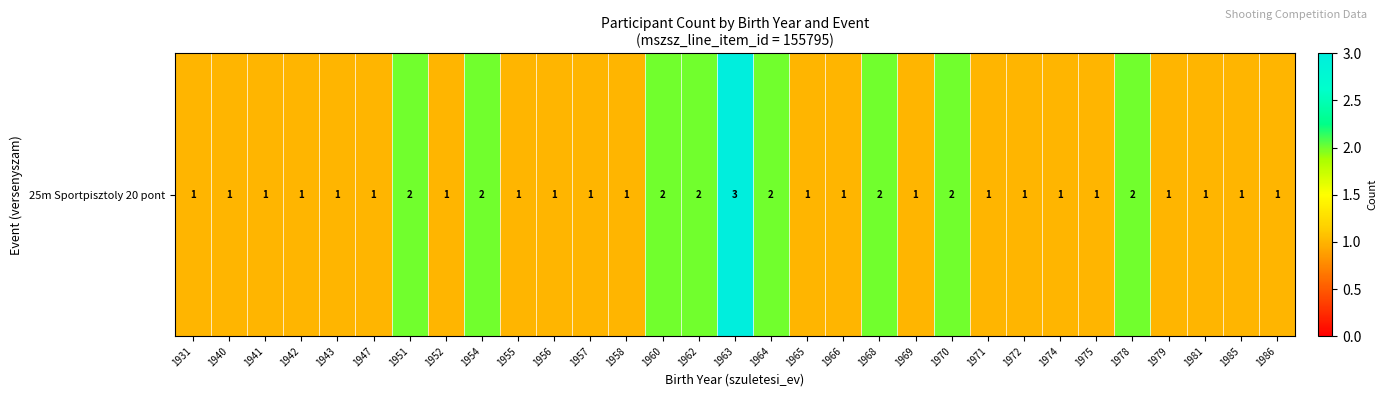

True or false: the data shows 0 at 1985.

False